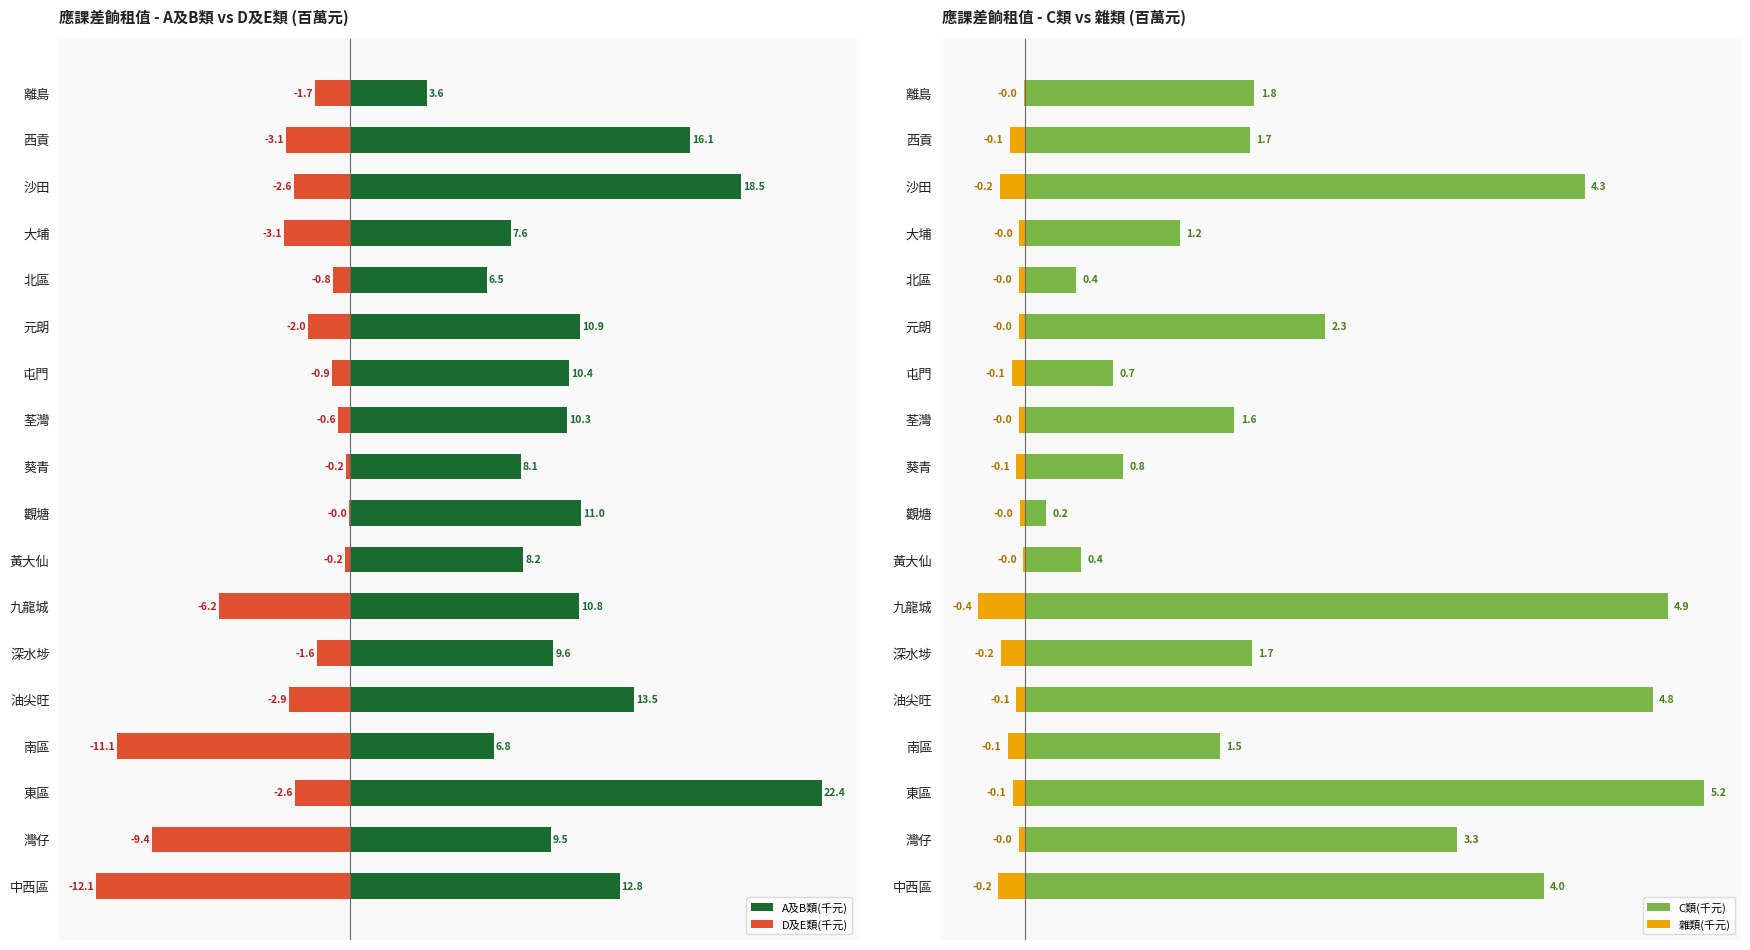

Which series has the widest spread of values?

A及B類(千元)